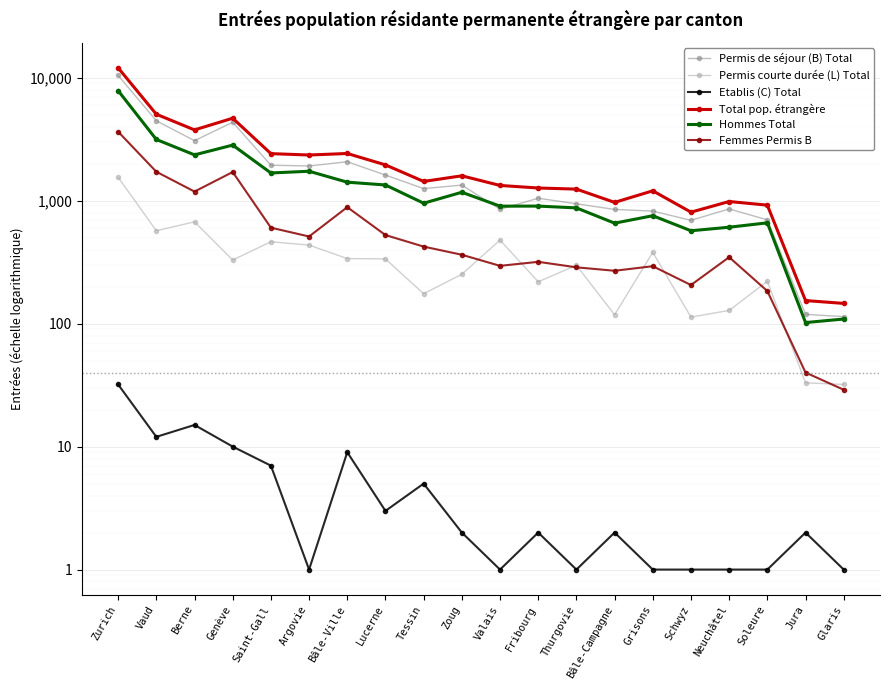

What is the spread (max minus min) of values at Zoug?

1590